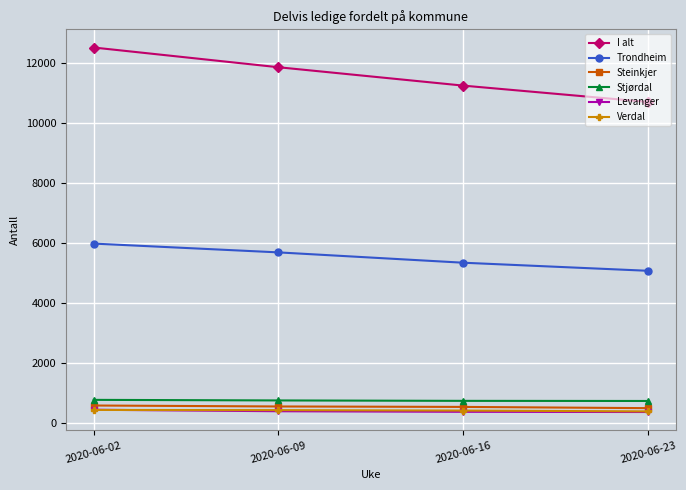

What is the lowest value of the Stjørdal series?

748